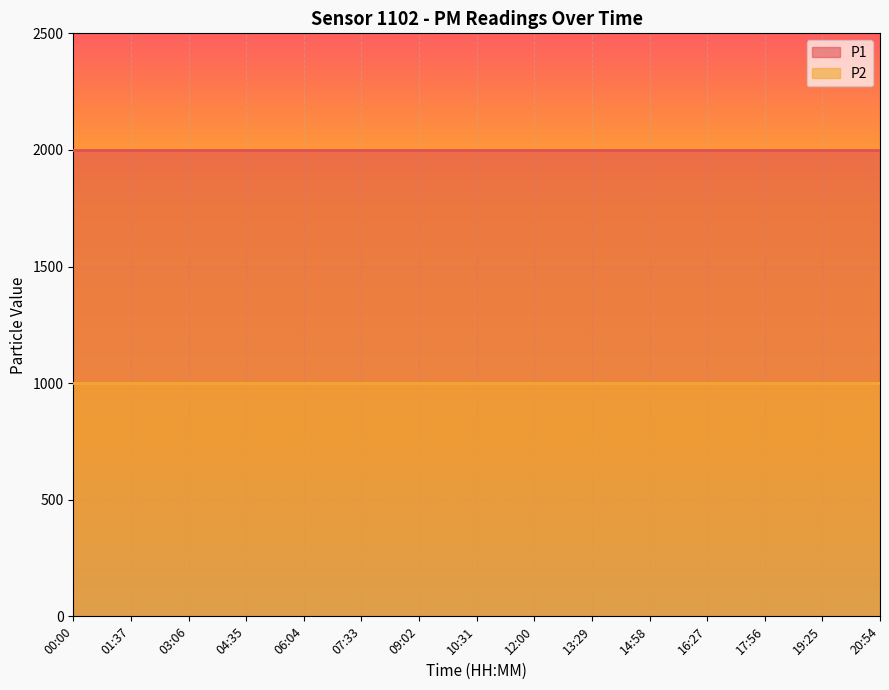

What is the label of the 13th point from the left?

17:56